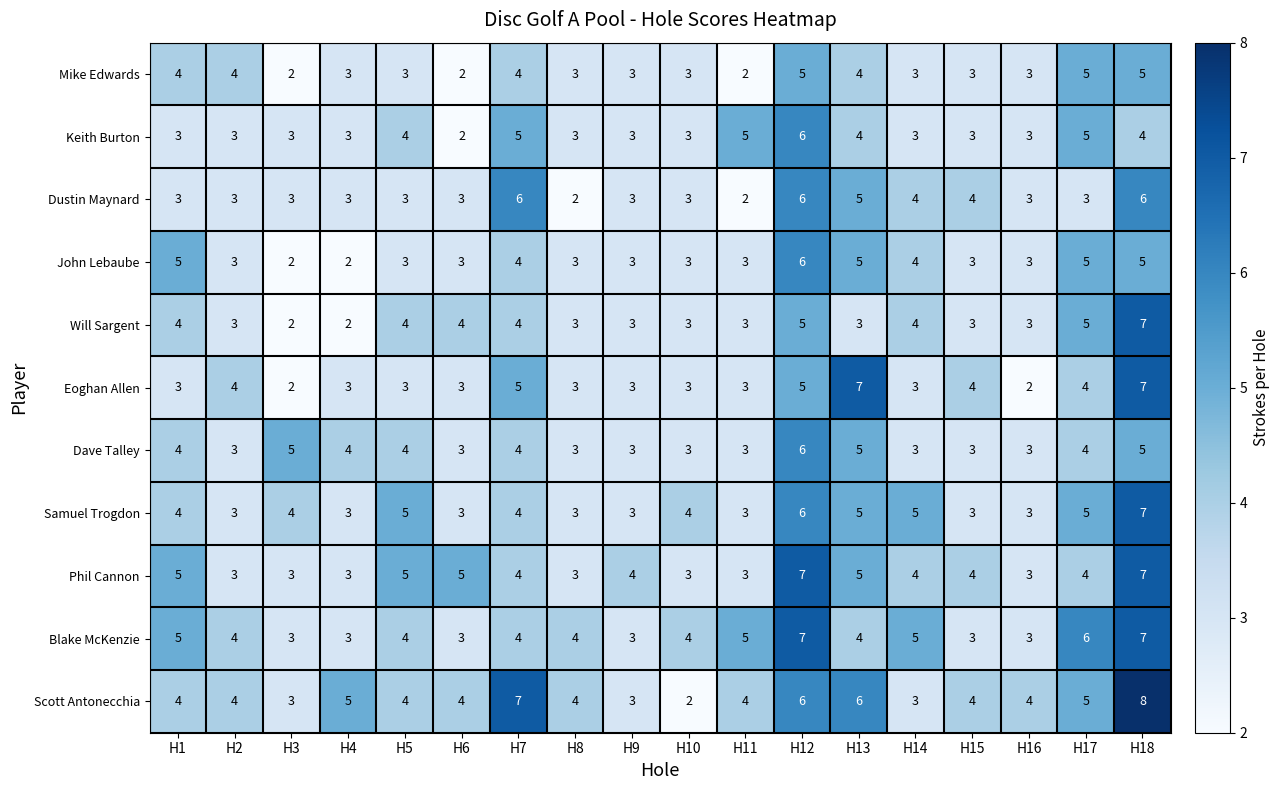

The Blake McKenzie series shows 3 at H4. True or false?

True